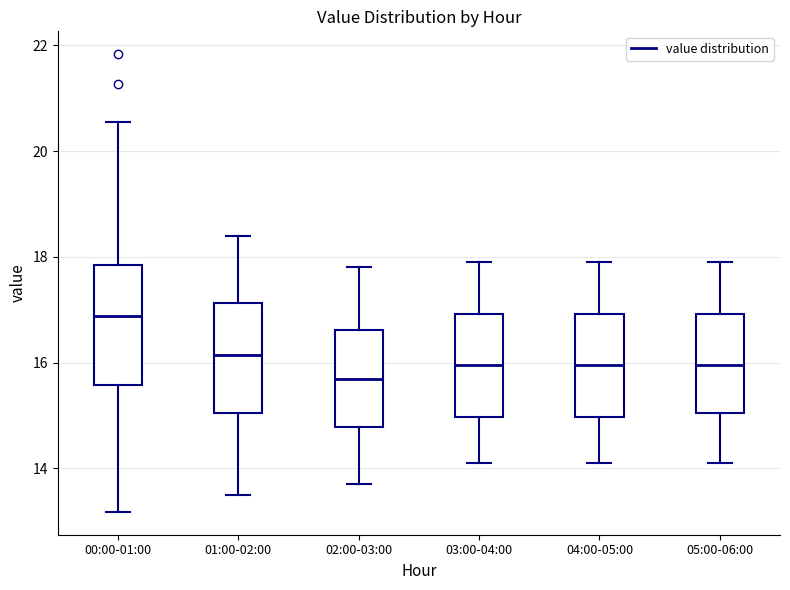

Which box's median line is the lowest?

02:00-03:00